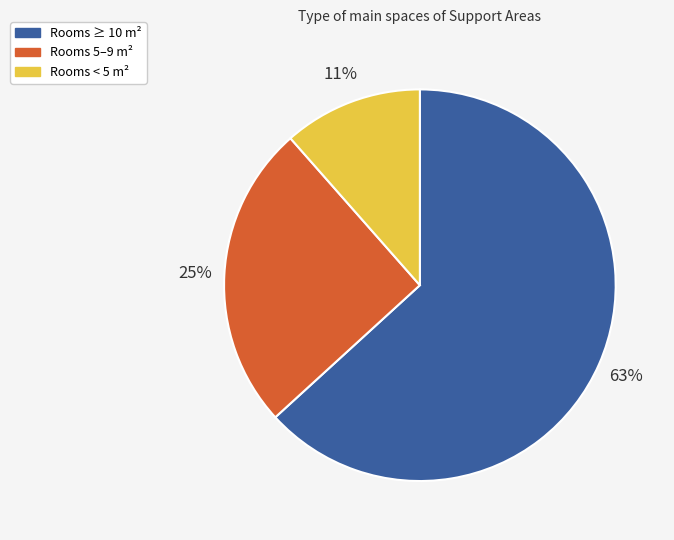

To the nearest percent, what is the average slice percentage?

33%